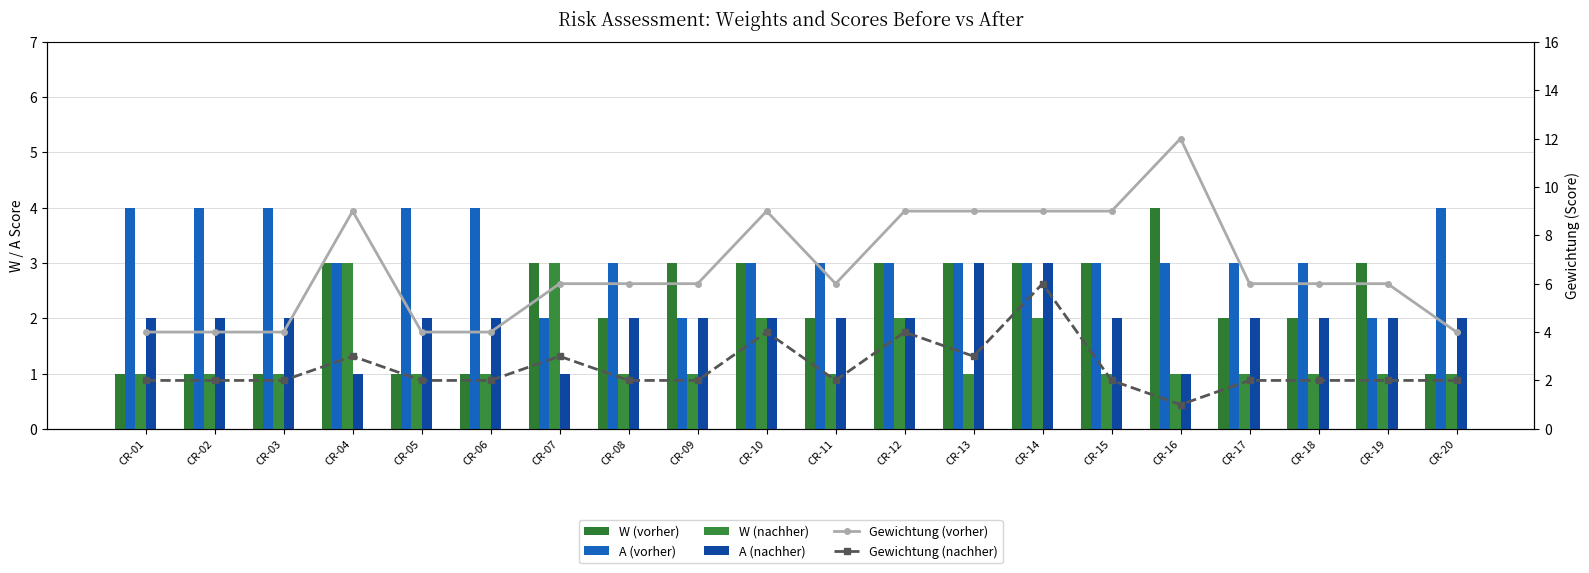

The value of A (vorher) at CR-18 is 4. True or false?

False